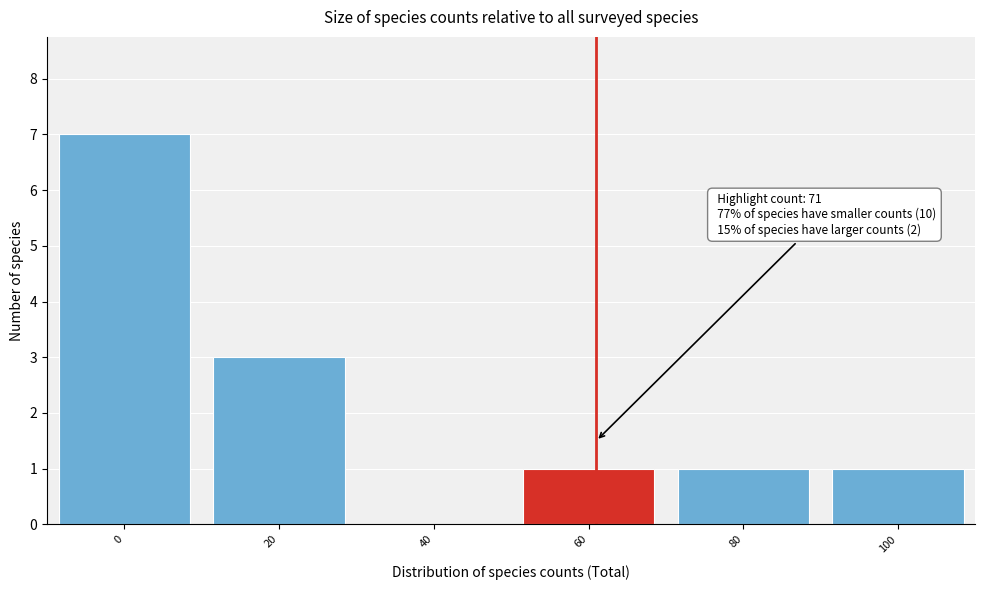

Reading left to right, transcribe all the data shown in this chart.

0=7	20=3	40=0	60=1	80=1	100=1